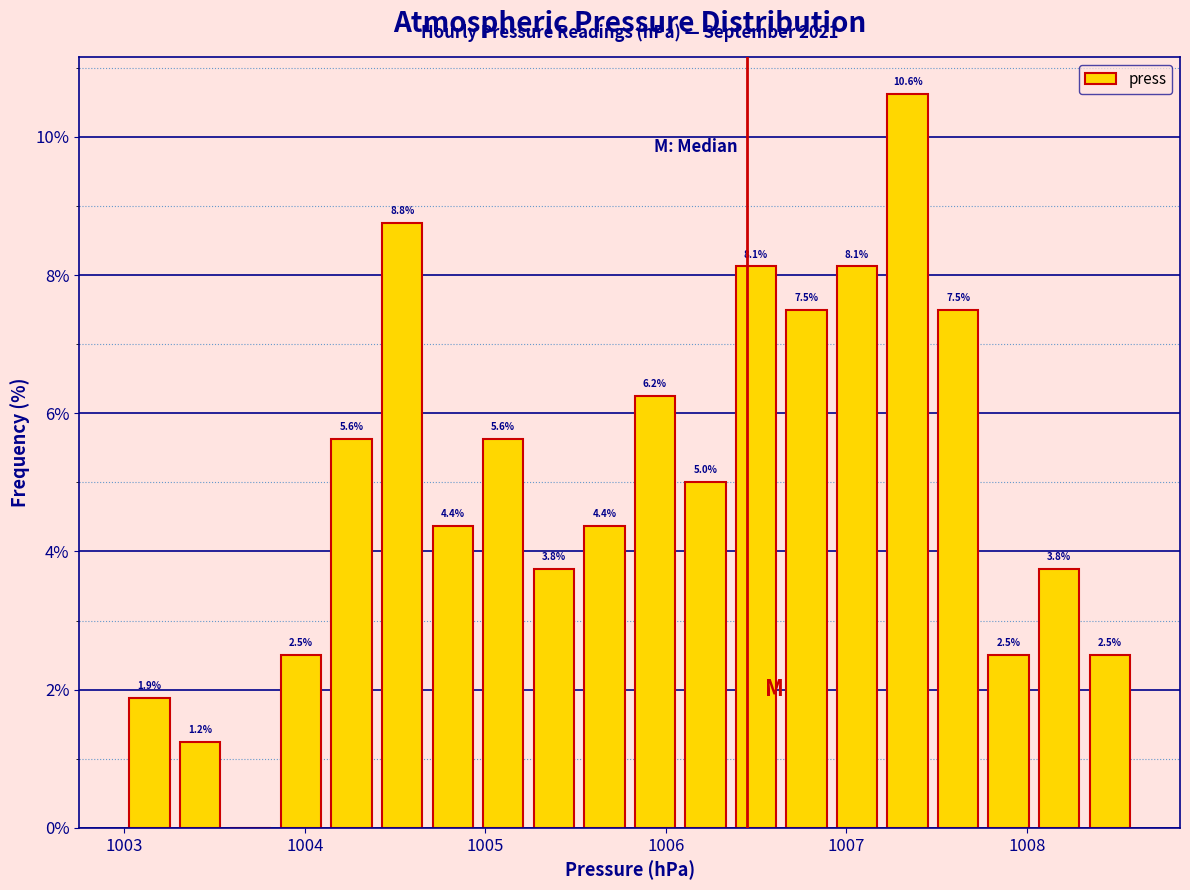

Around what value on the x-axis is the tallest bar? Give the approximate position of its centre, as read against the axis.

1007.3